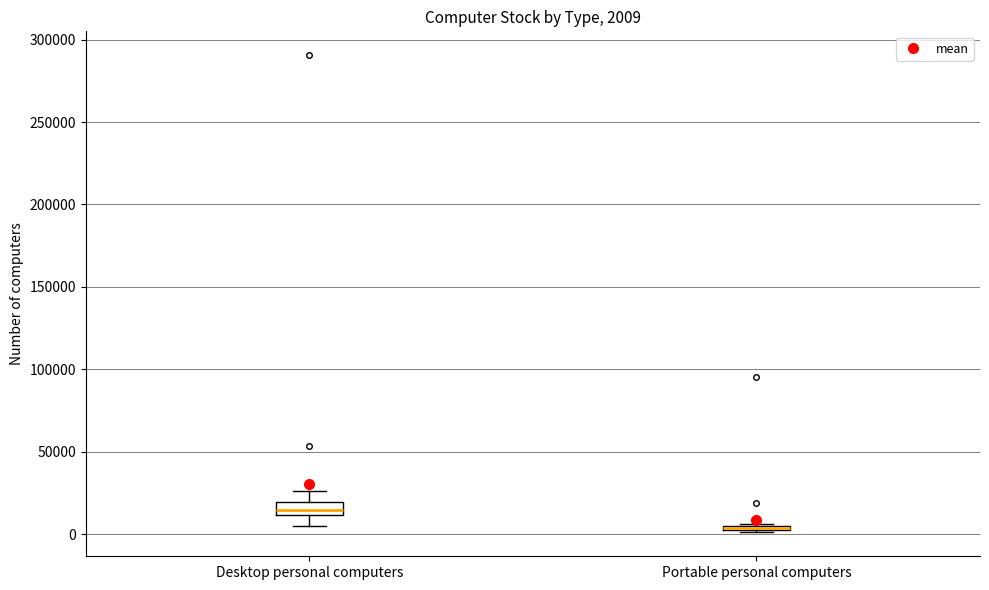

Comparing the boxes themselves (not the whiskers), which one is the tallest?

Desktop personal computers